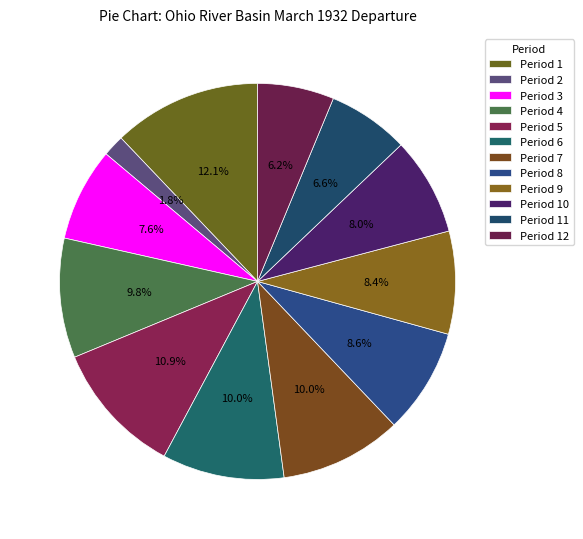

Count the number of slices in the pie.

12